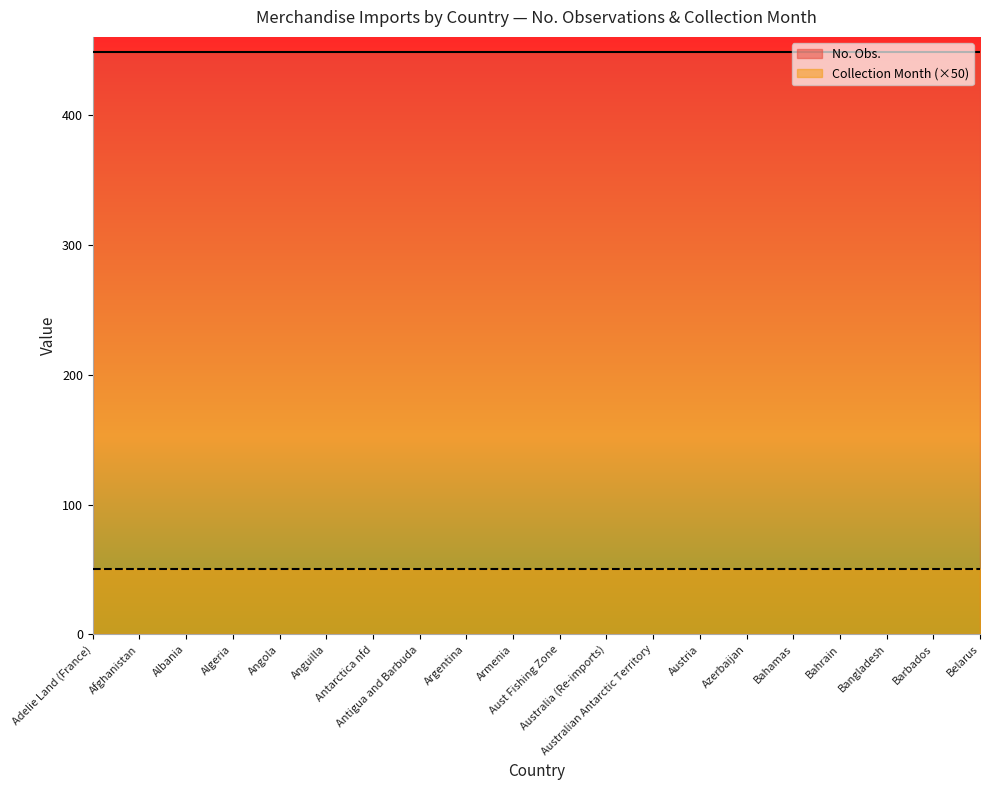

Where is No. Obs. nearest to the value 448?

Adelie Land (France)